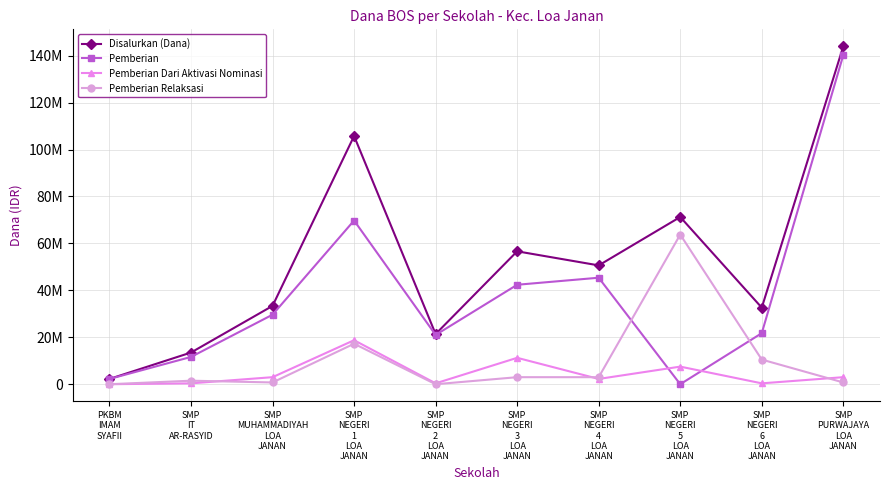

What are all the series names shown in the legend?

Disalurkan (Dana), Pemberian, Pemberian Dari Aktivasi Nominasi, Pemberian Relaksasi